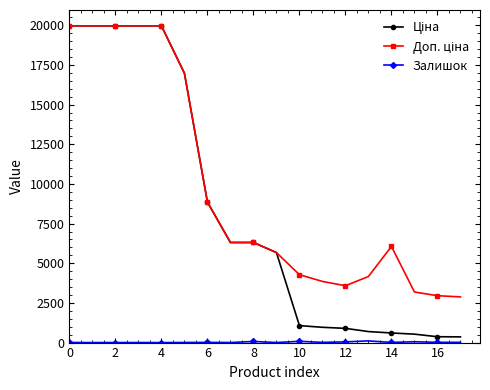

At how many categories does at least one series exceed 17992?

5